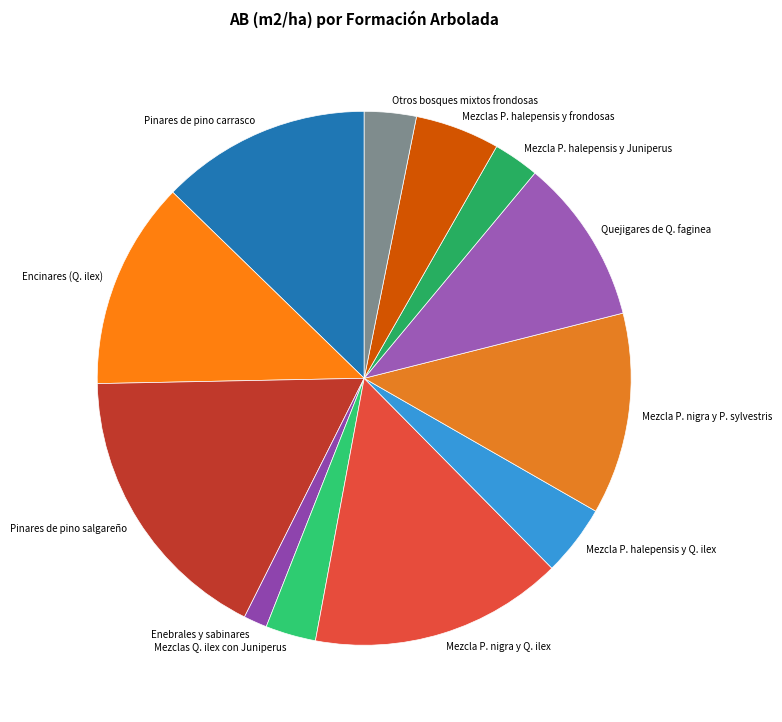

Between Mezcla P. halepensis y Juniperus and Mezclas P. halepensis y frondosas, which is larger?

Mezclas P. halepensis y frondosas